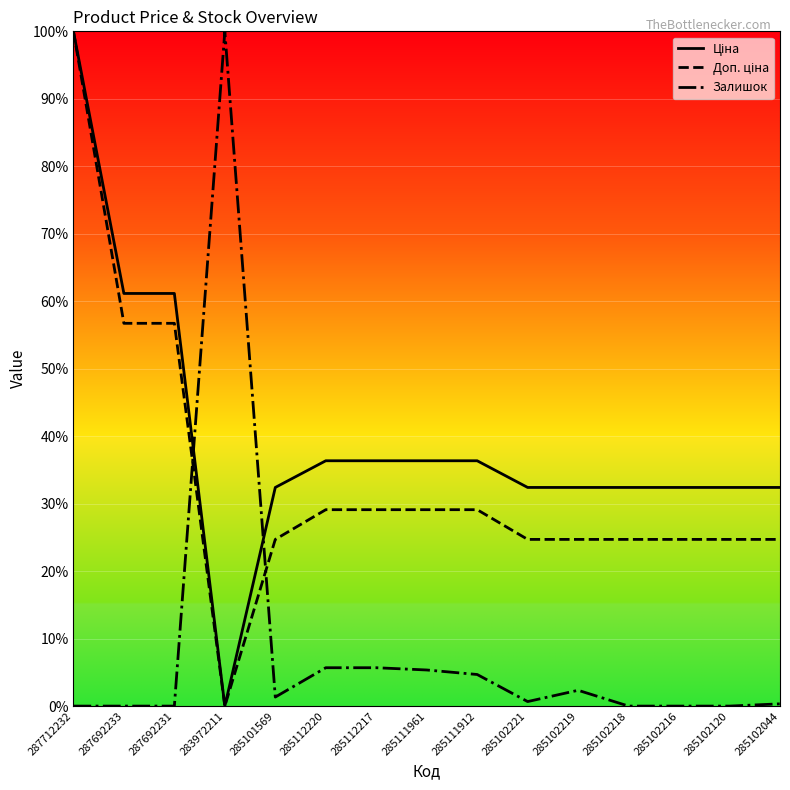

What position from the right is 285102218?

4